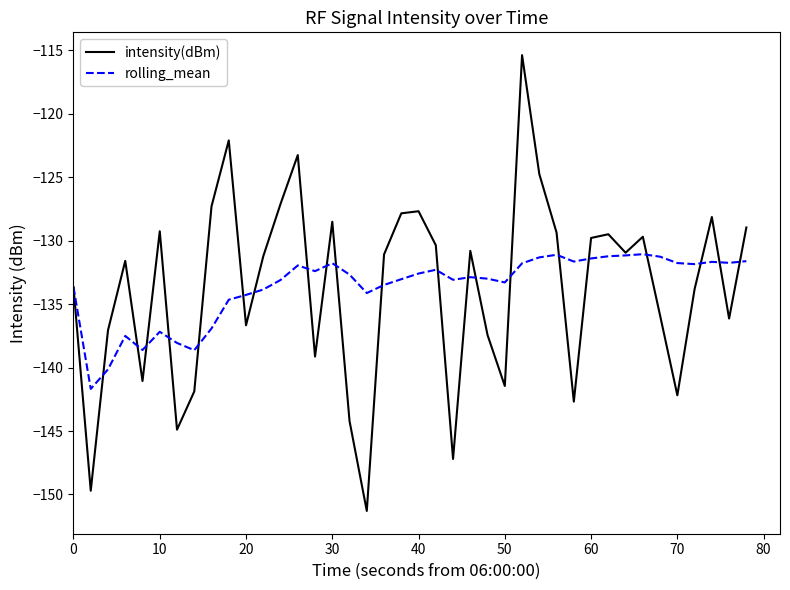

What is the difference between the maximum and minimum values in the intensity(dBm) series?

35.9